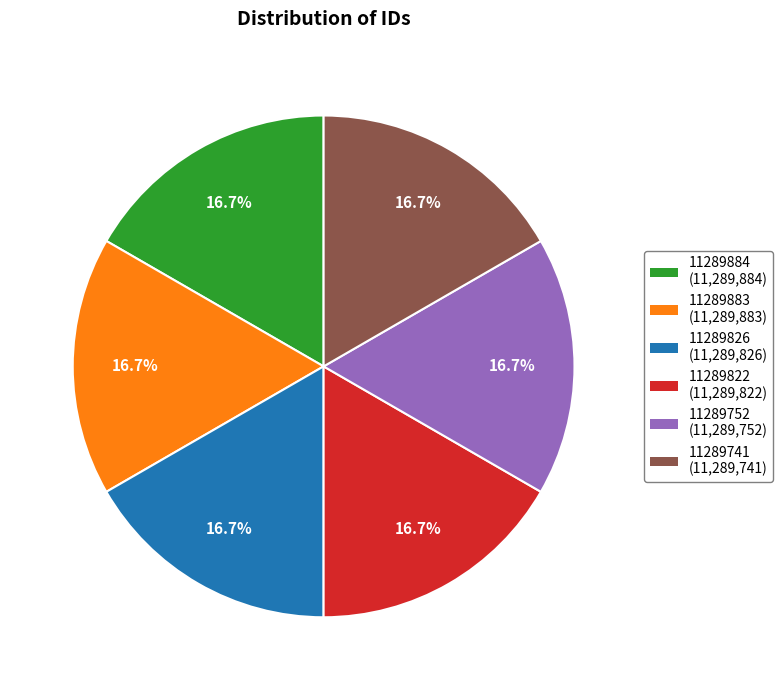

How many slices are in this pie chart?

6